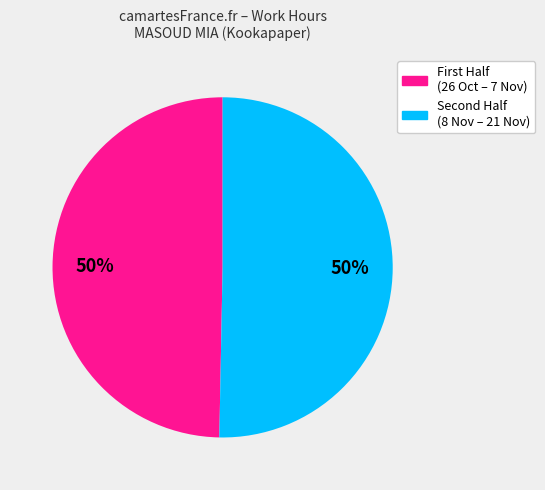

To the nearest percent, what is the average slice percentage?

50%